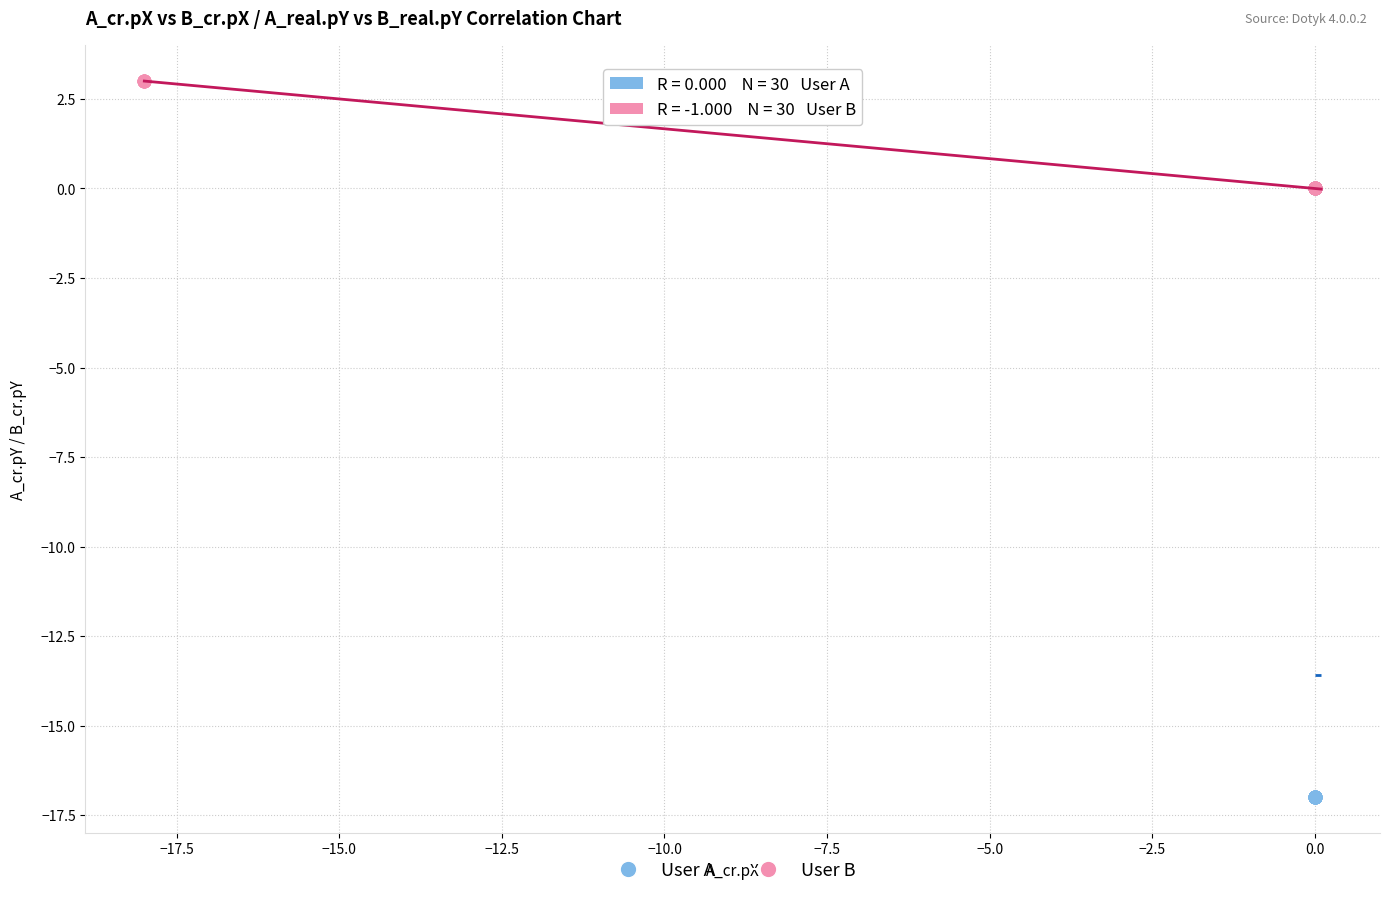

Which series reaches the maximum Y coordinate?

User B